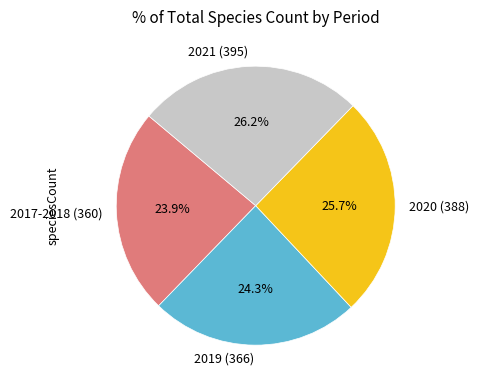

How many segments does this pie chart have?

4